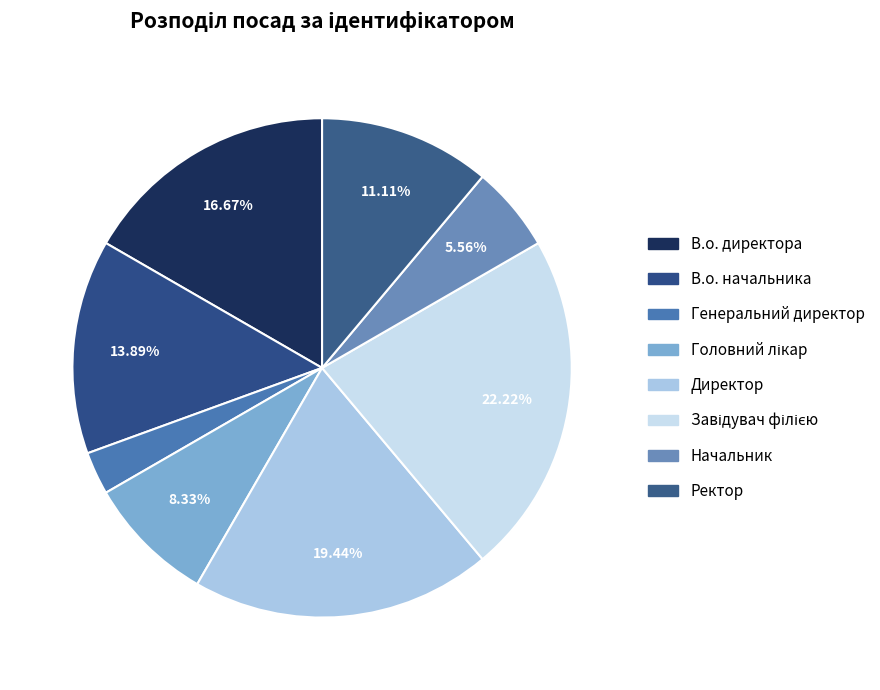

To the nearest percent, what is the difference between the largest and smallest slice percentages?

19%